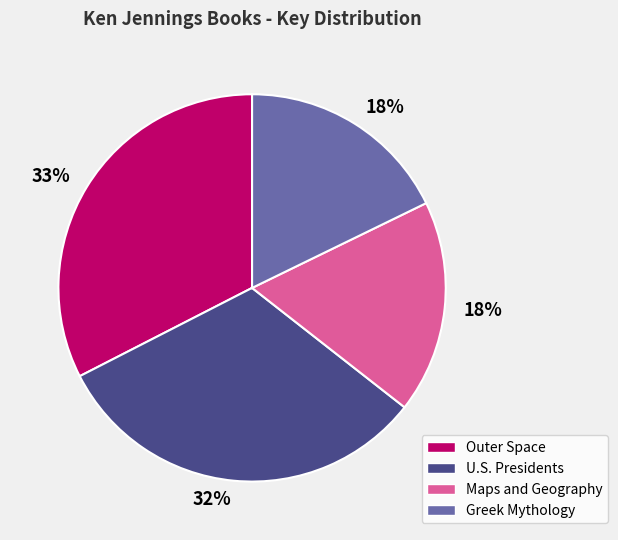

To the nearest percent, what is the difference between the largest and smallest slice percentages?

15%